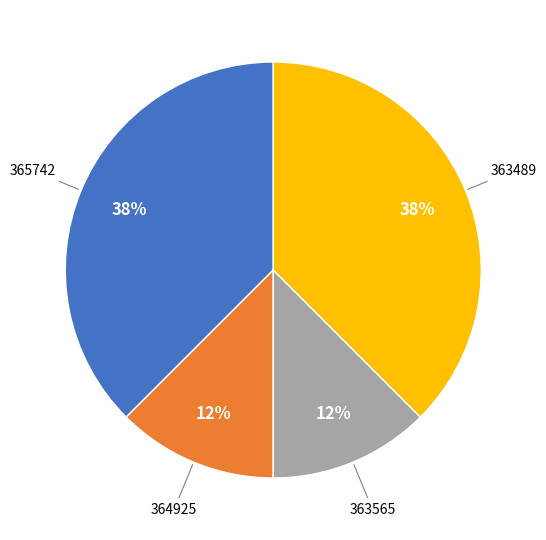

The 363565 slice represents 1% of the pie. True or false?

False